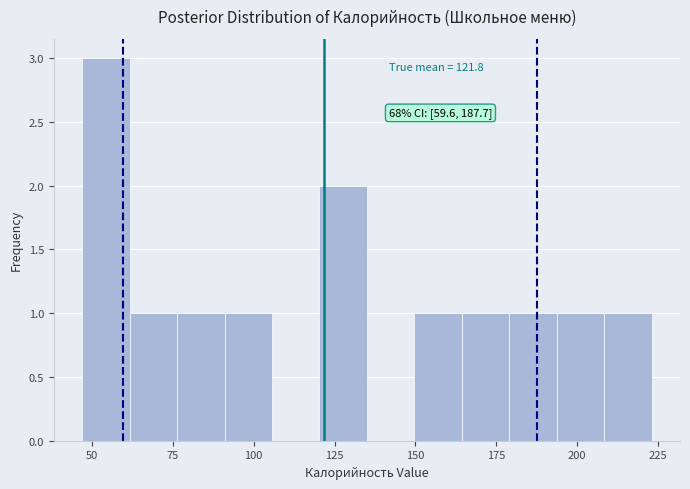

Read against the x-axis, roughly where is the centre of the tallest bar?

55